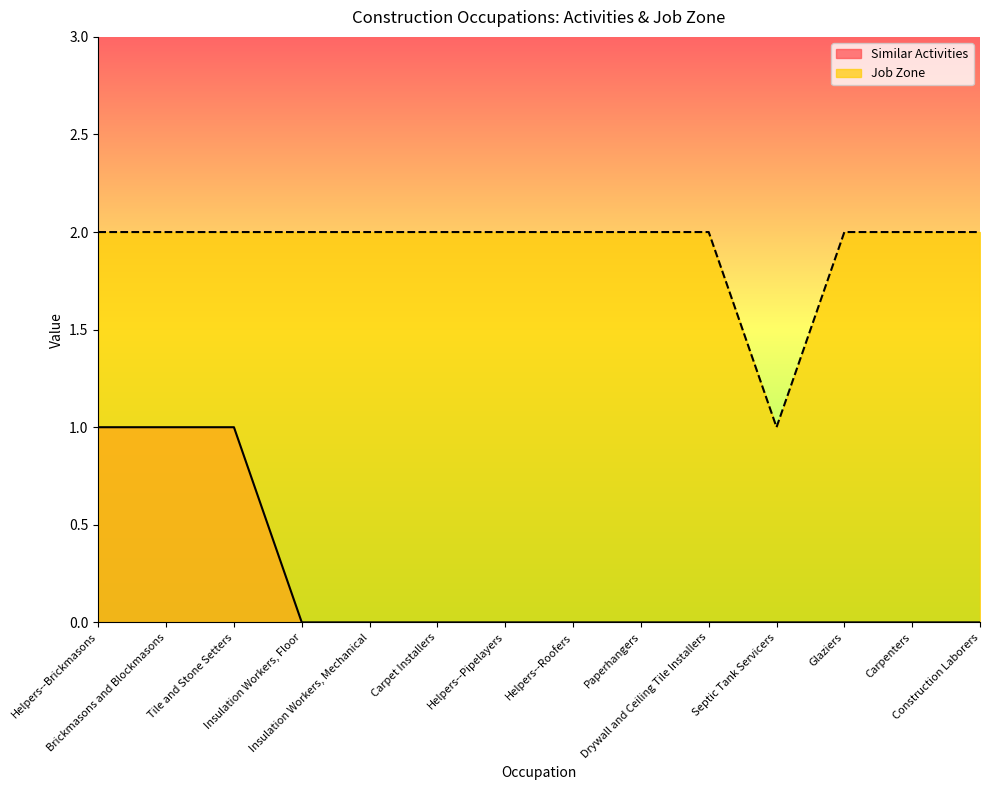

How many lines are shown in the chart?

2